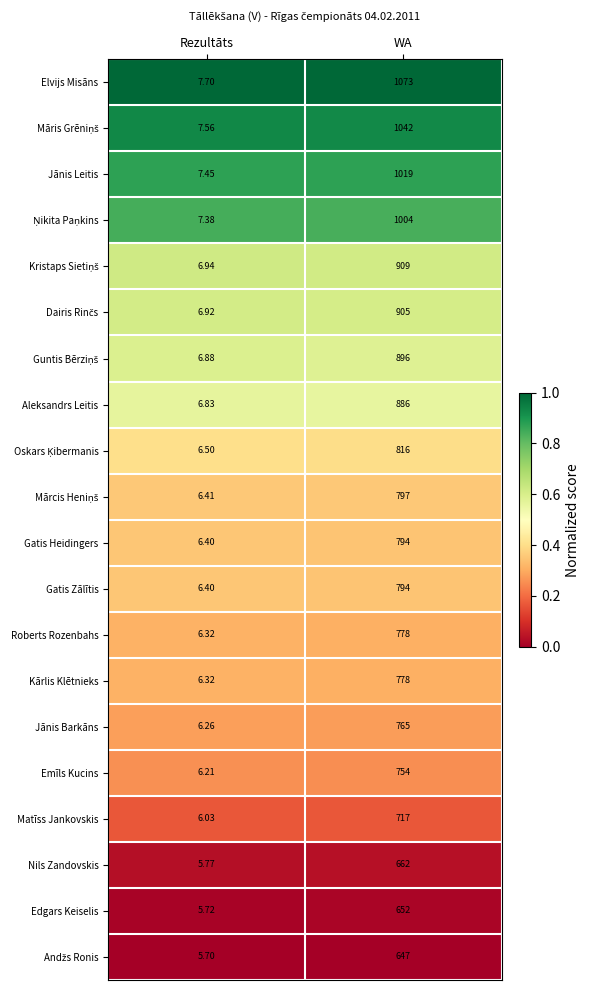

Which series has the largest total across all categories?

Elvijs Misāns